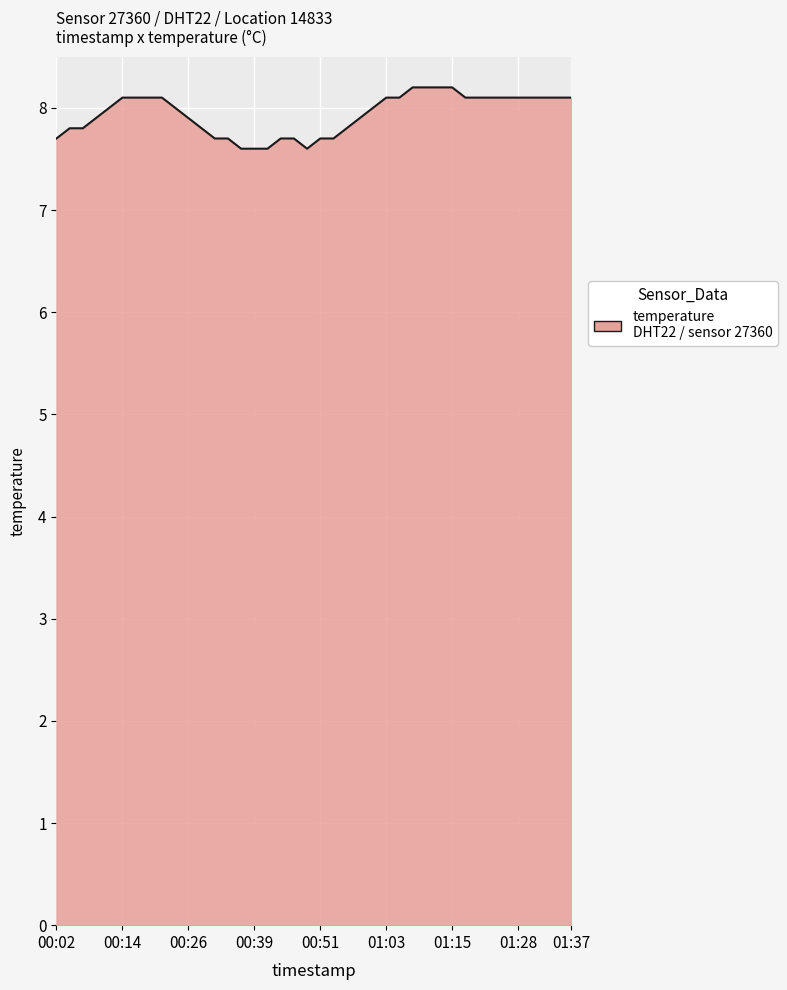

What is the difference between the maximum and minimum values?

0.6